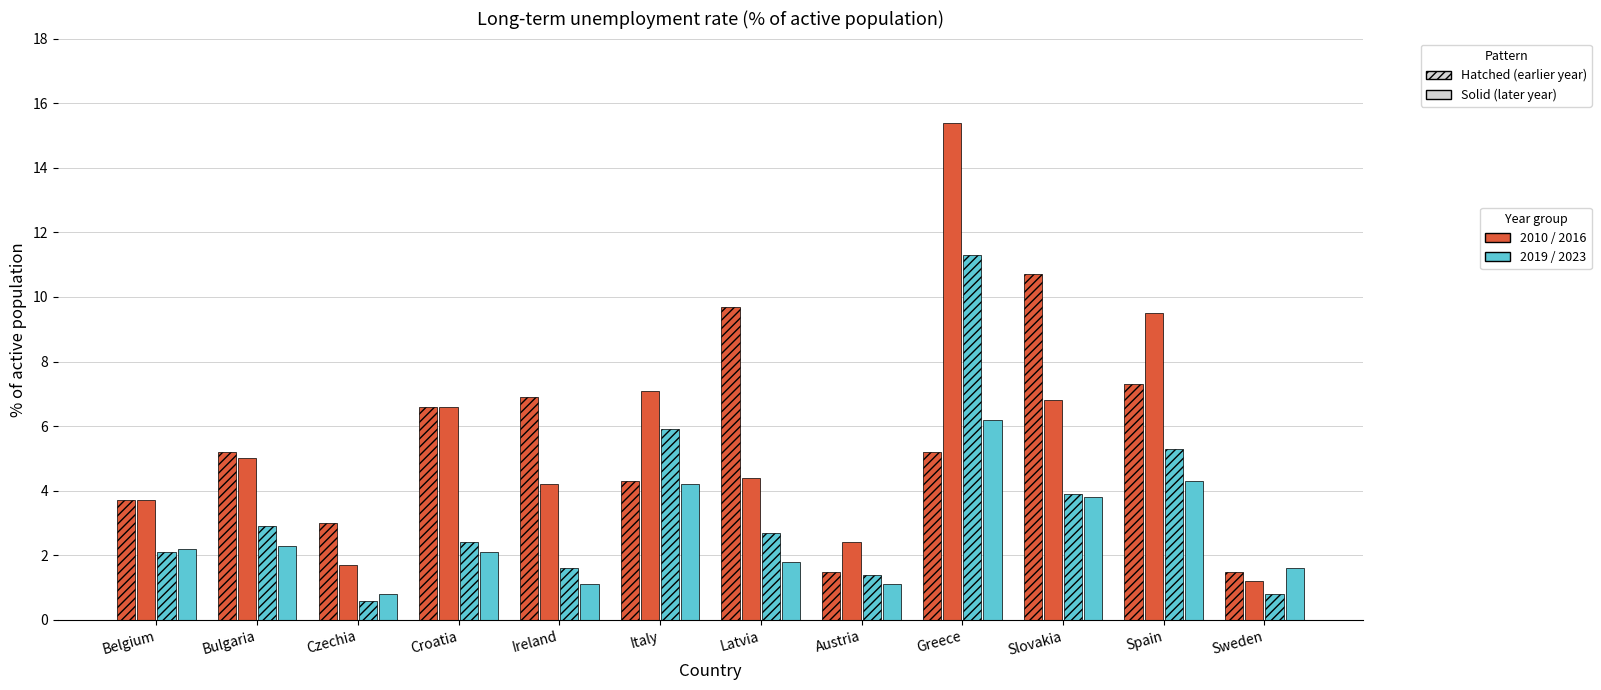

How many bars are there in total?

48